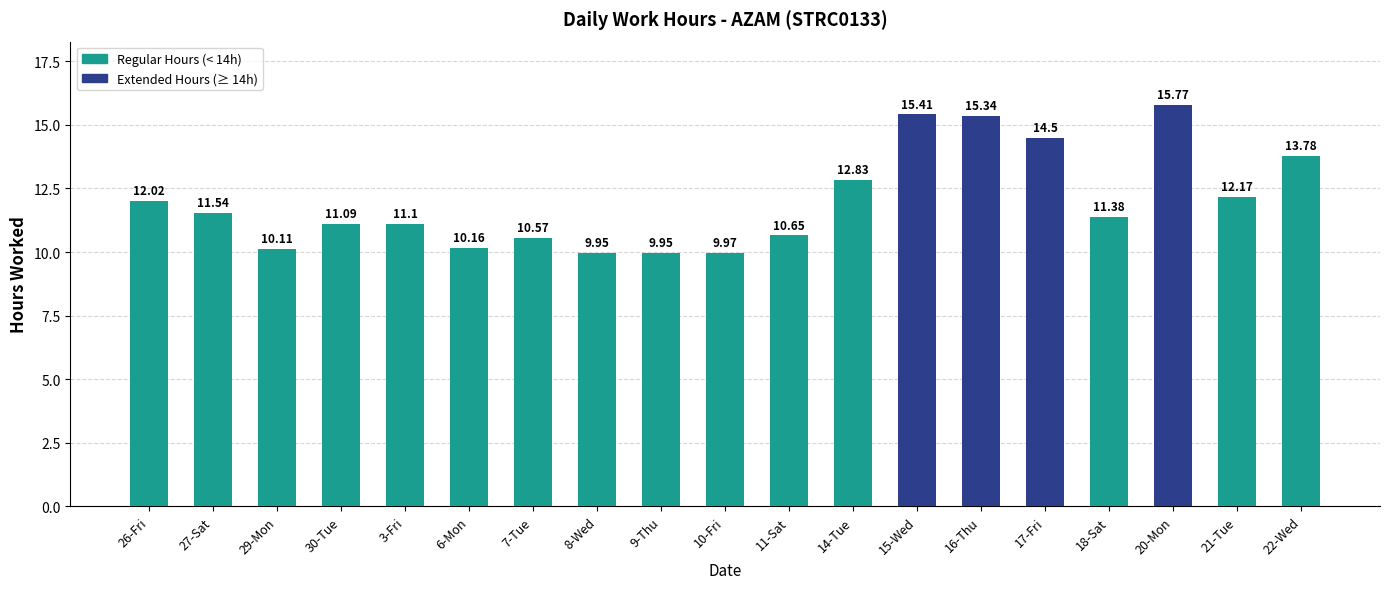

True or false: the data shows 15.4 at 15-Wed.

True